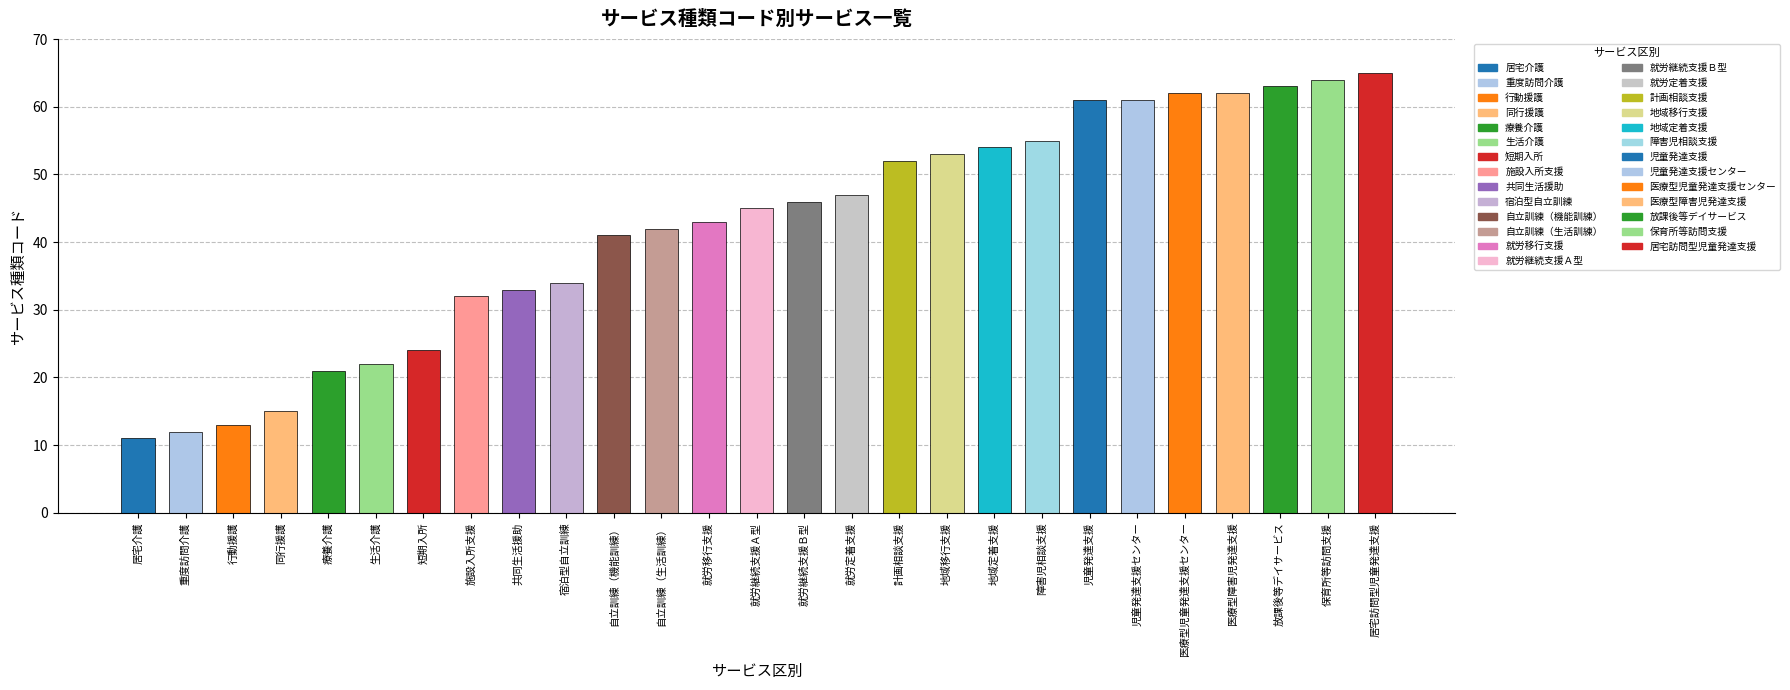

Reading left to right, extract all data points from this chart.

居宅介護=11	重度訪問介護=12	行動援護=13	同行援護=15	療養介護=21	生活介護=22	短期入所=24	施設入所支援=32	共同生活援助=33	宿泊型自立訓練=34	自立訓練（機能訓練）=41	自立訓練（生活訓練）=42	就労移行支援=43	就労継続支援Ａ型=45	就労継続支援Ｂ型=46	就労定着支援=47	計画相談支援=52	地域移行支援=53	地域定着支援=54	障害児相談支援=55	児童発達支援=61	児童発達支援センター=61	医療型児童発達支援センター=62	医療型障害児発達支援=62	放課後等デイサービス=63	保育所等訪問支援=64	居宅訪問型児童発達支援=65